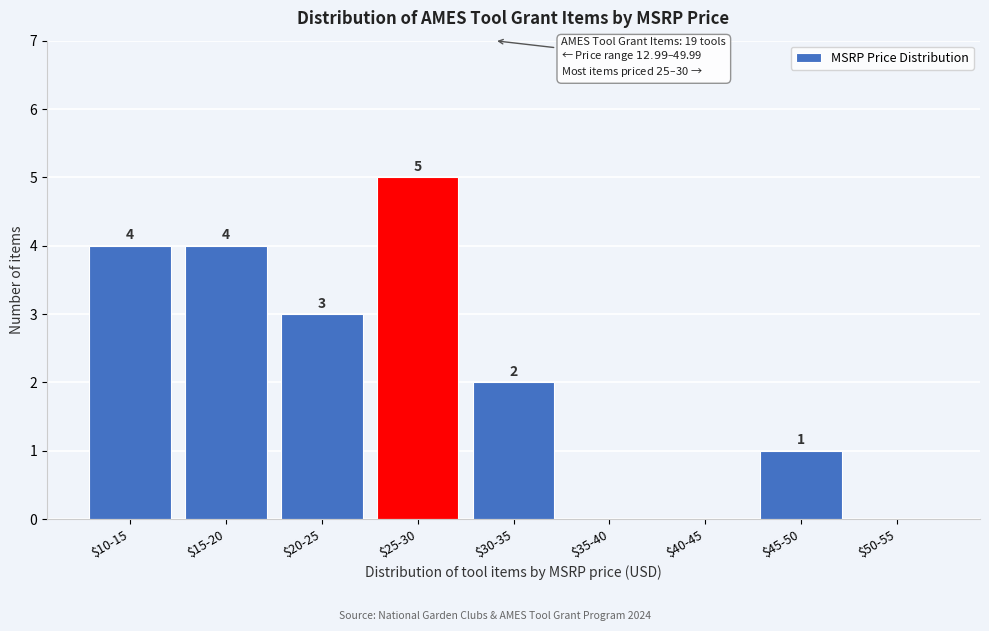

At which label is the value closest to 2?

$30-35